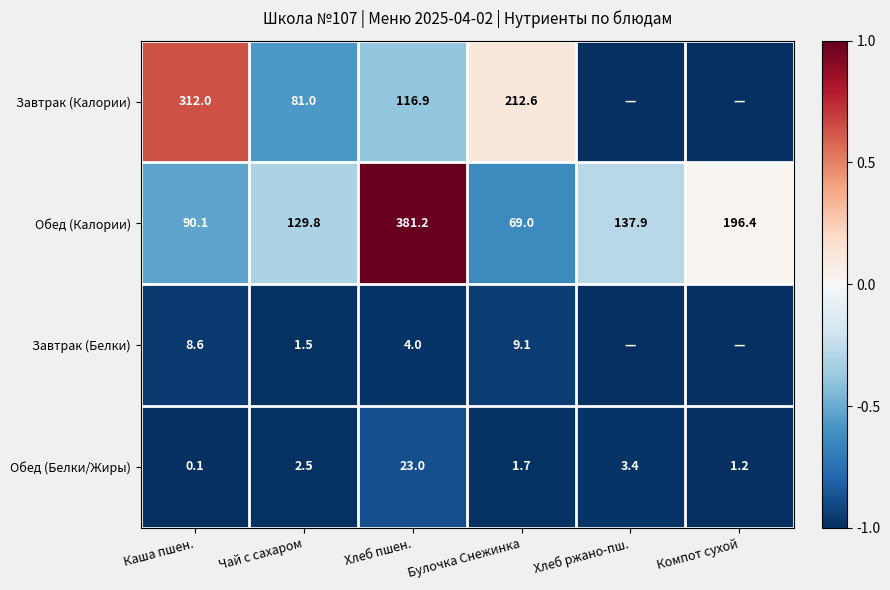

Which category has the highest value in the Обед (Белки/Жиры) series?

Хлеб пшен.